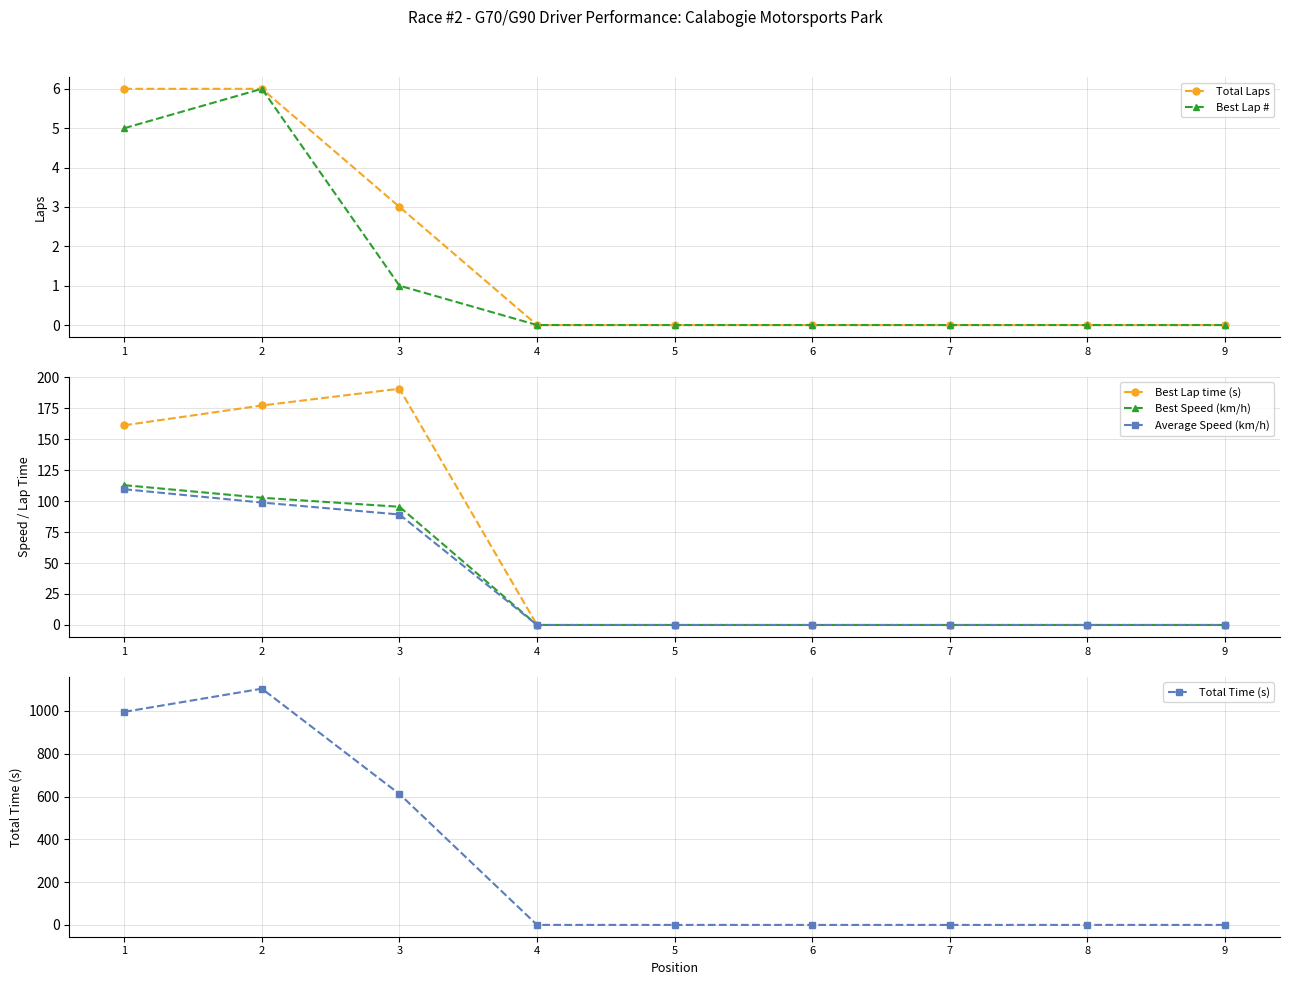

Reading right to left, extract all data points from this chart.

Total Laps: 9=0.0	8=0.0	7=0.0	6=0.0	5=0.0	4=0.0	3=3.0	2=6.0	1=6.0
Best Lap #: 9=0.0	8=0.0	7=0.0	6=0.0	5=0.0	4=0.0	3=1.0	2=6.0	1=5.0
Best Lap time (s): 9=0.0	8=0.0	7=0.0	6=0.0	5=0.0	4=0.0	3=190.6	2=177.1	1=161.2
Best Speed (km/h): 9=0.0	8=0.0	7=0.0	6=0.0	5=0.0	4=0.0	3=95.4	2=102.7	1=112.8
Average Speed (km/h): 9=0.0	8=0.0	7=0.0	6=0.0	5=0.0	4=0.0	3=89.1	2=98.8	1=109.5
Total Time (s): 9=0.0	8=0.0	7=0.0	6=0.0	5=0.0	4=0.0	3=611.8	2=1104.3	1=995.9